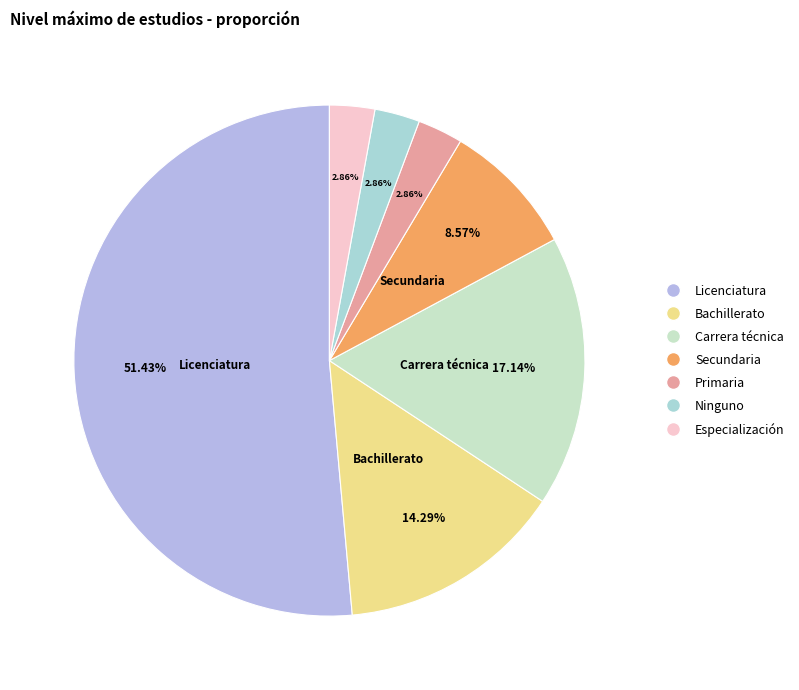

Count the number of slices in the pie.

7